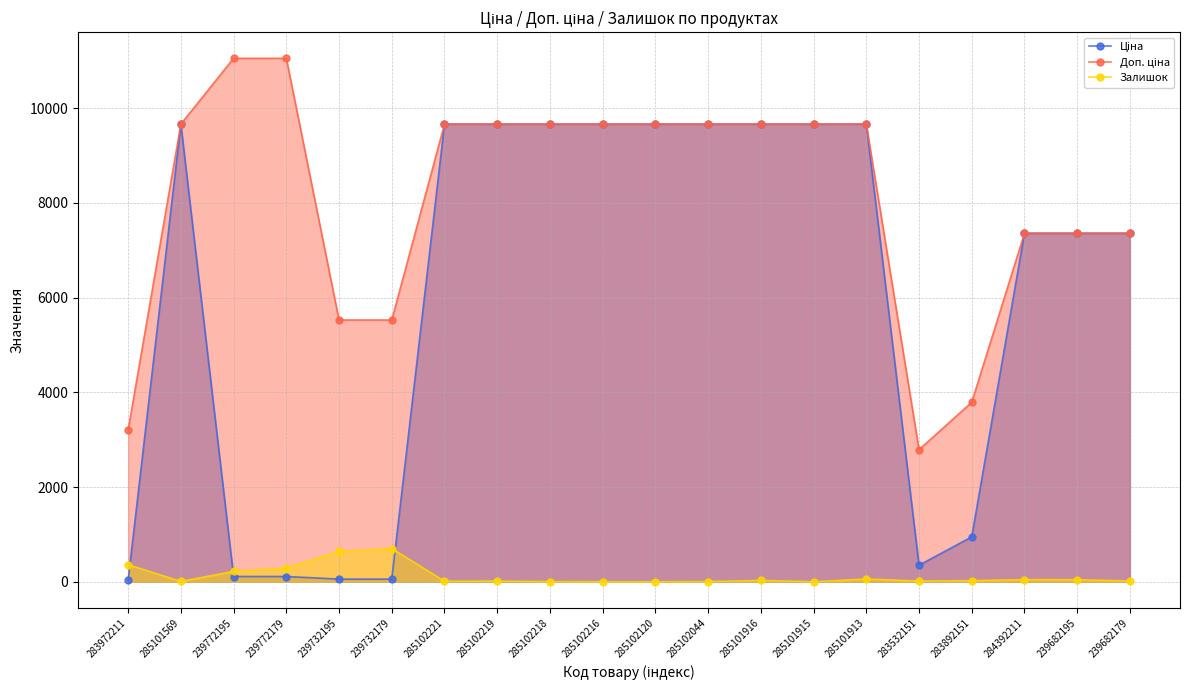

Rank the categories by Доп. ціна value from highest to lowest.

239772195, 239772179, 285101569, 285102221, 285102219, 285102218, 285102216, 285102120, 285102044, 285101916, 285101915, 285101913, 284392211, 239682195, 239682179, 239732195, 239732179, 283892151, 283972211, 283532151